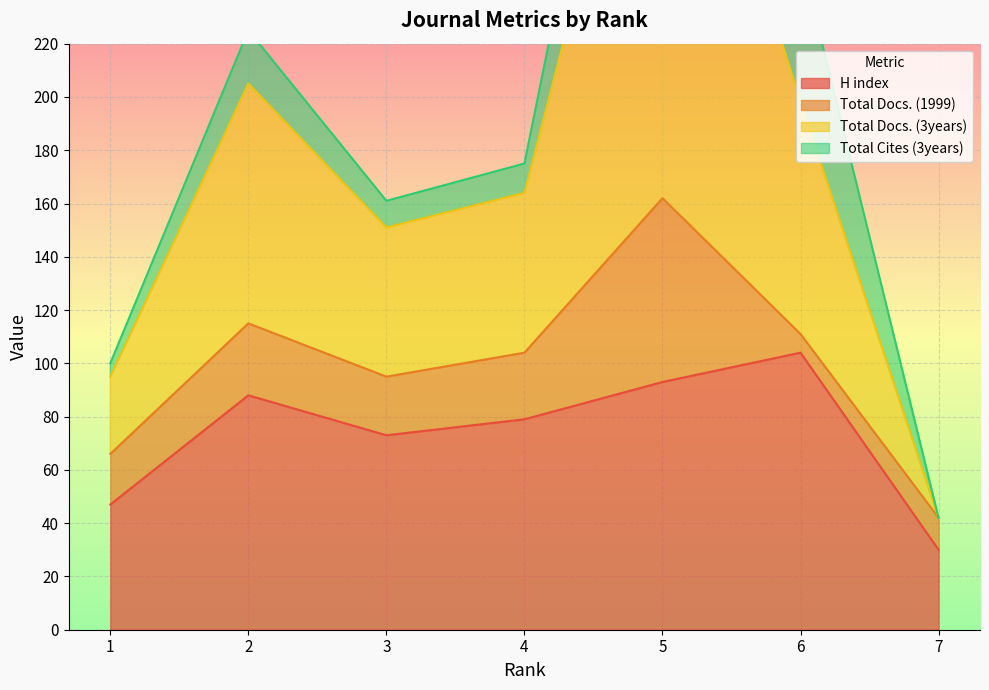

How many values in the Total Docs. (3years) series are below 164?

3